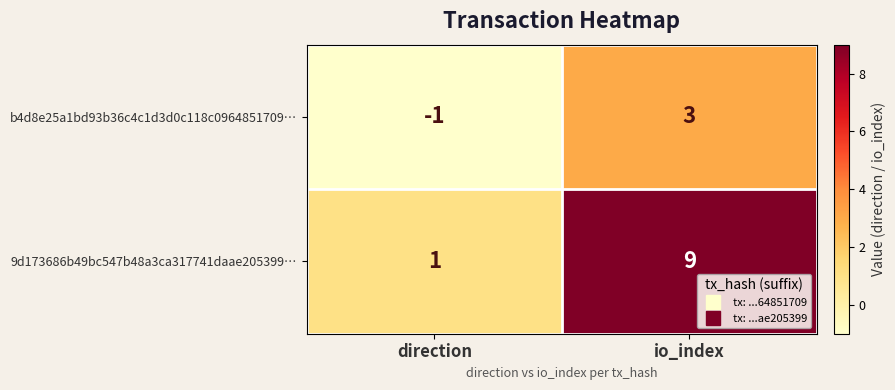

What is the difference between the maximum and minimum values in the b4d8e25a1bd93b36c4c1d3d0c118c0964851709… series?

4